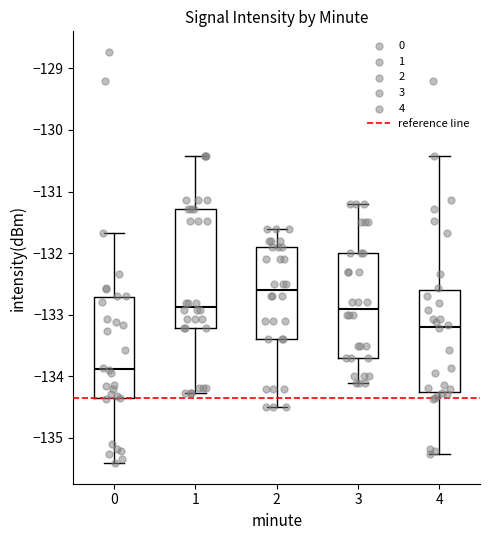

Reading left to right, read every box against the y-axis: the position of its median line, the range the box covers, and the ends of its whiskers. The values are not printed on the chart, so give them approximately, as read against the axis.

0: median -133.9, box -134.3 to -132.7, whiskers -135.4 to -131.7
1: median -132.9, box -133.2 to -131.3, whiskers -134.3 to -130.4
2: median -132.6, box -133.4 to -131.9, whiskers -134.5 to -131.6
3: median -132.9, box -133.7 to -132.0, whiskers -134.1 to -131.2
4: median -133.2, box -134.3 to -132.6, whiskers -135.3 to -130.4